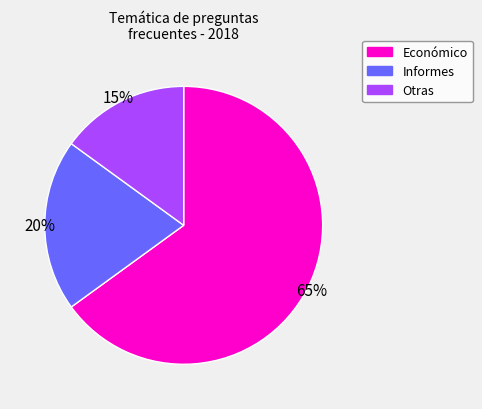

Rank the categories by value from lowest to highest.

Otras, Informes, Económico